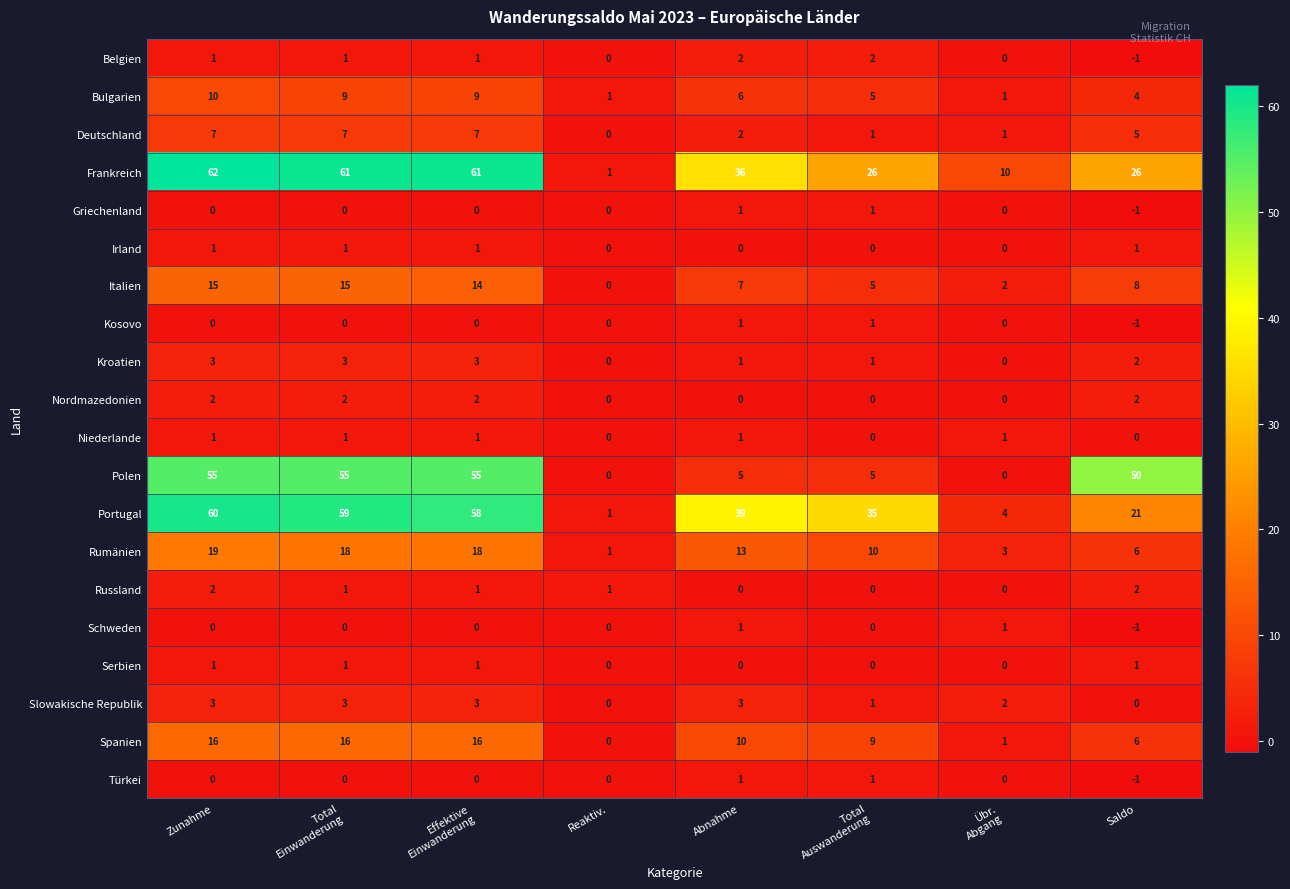

What is the sum of all Belgien values?

6